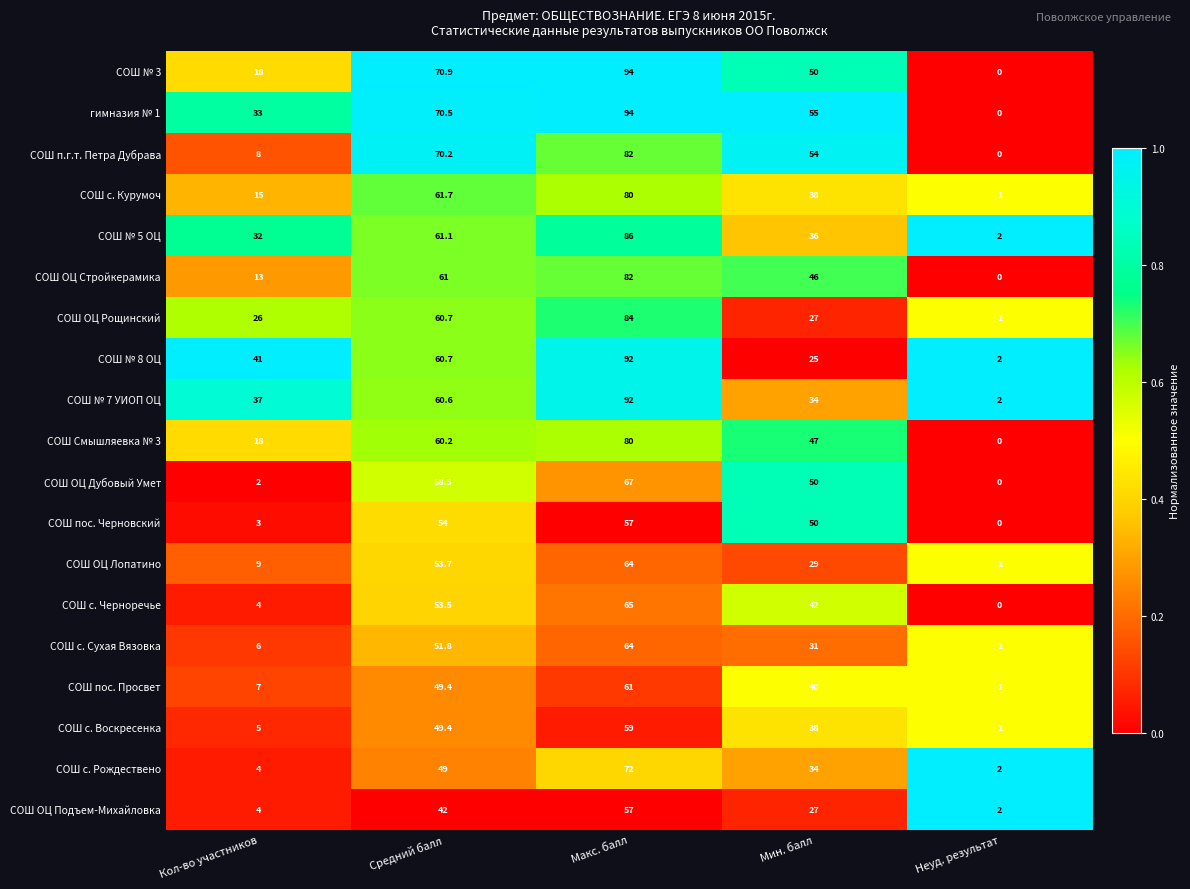

What is the difference between the maximum and second lowest values in the СОШ ОЦ Дубовый Умет series?

65.0